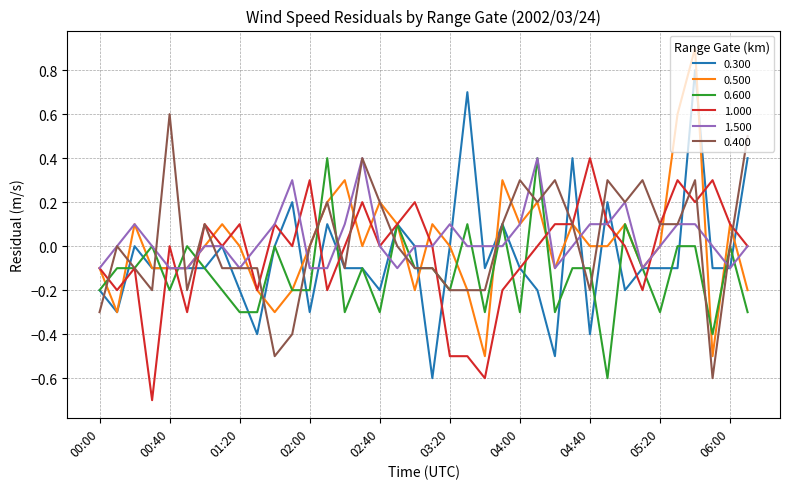

What is the highest value of the 1.000 series?

0.4